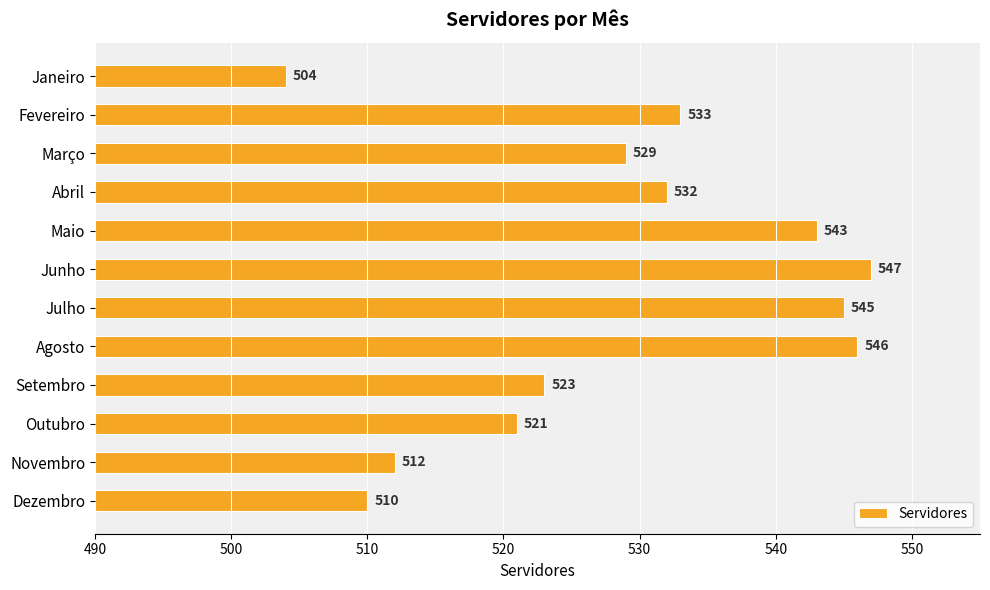

Does the chart contain any negative values?

No